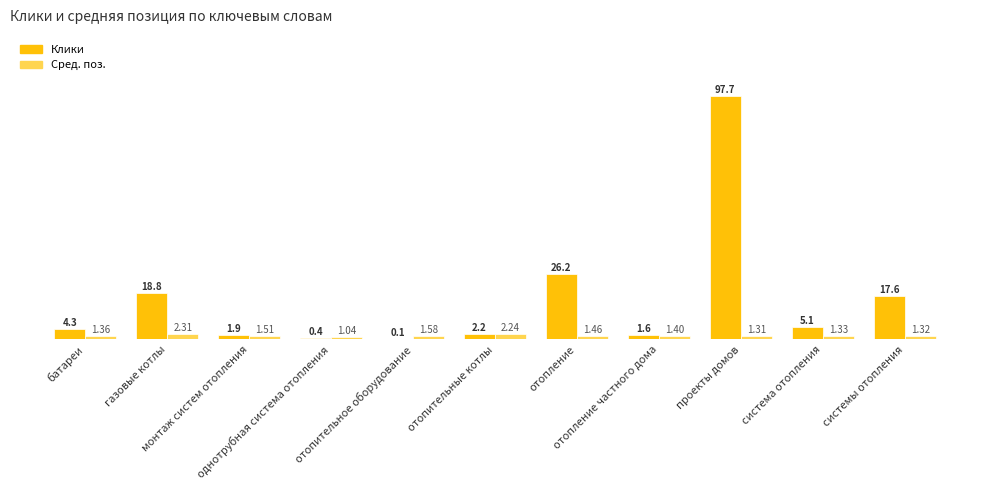

The value of Клики at газовые котлы is 30.6. True or false?

False